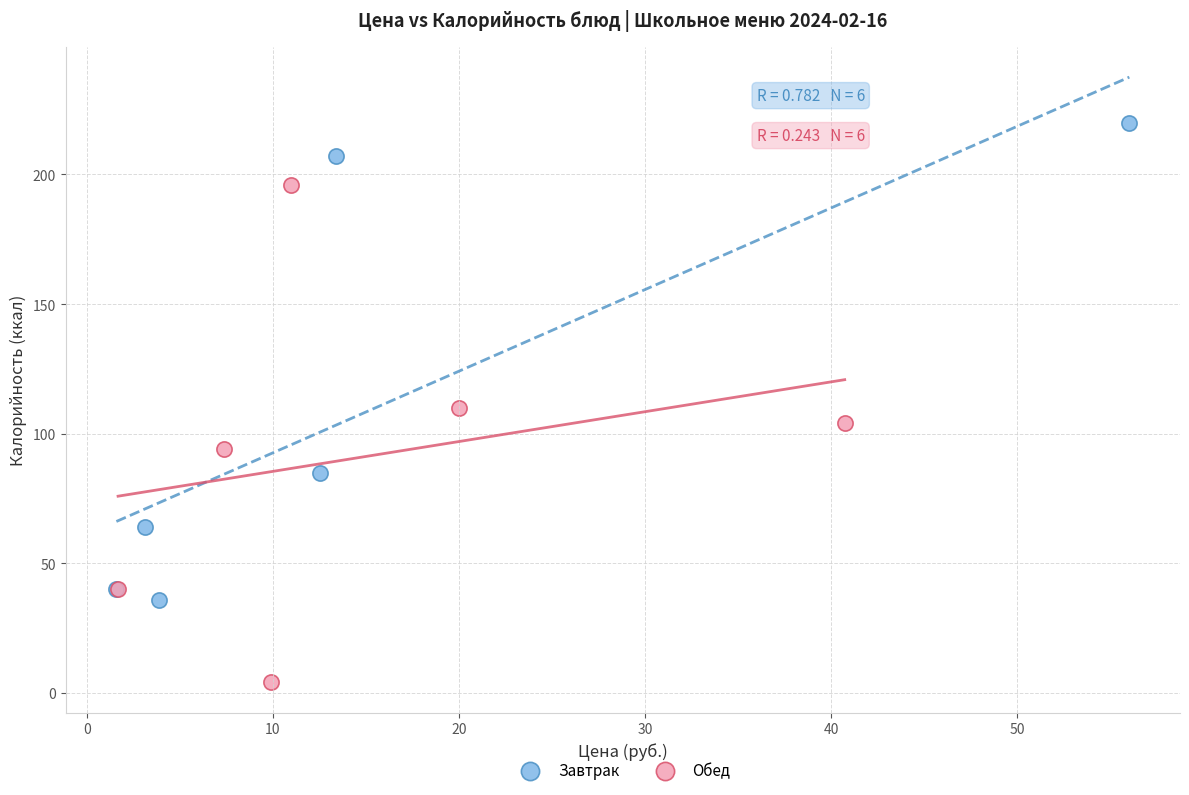

Which series contains the highest Y value?

Завтрак